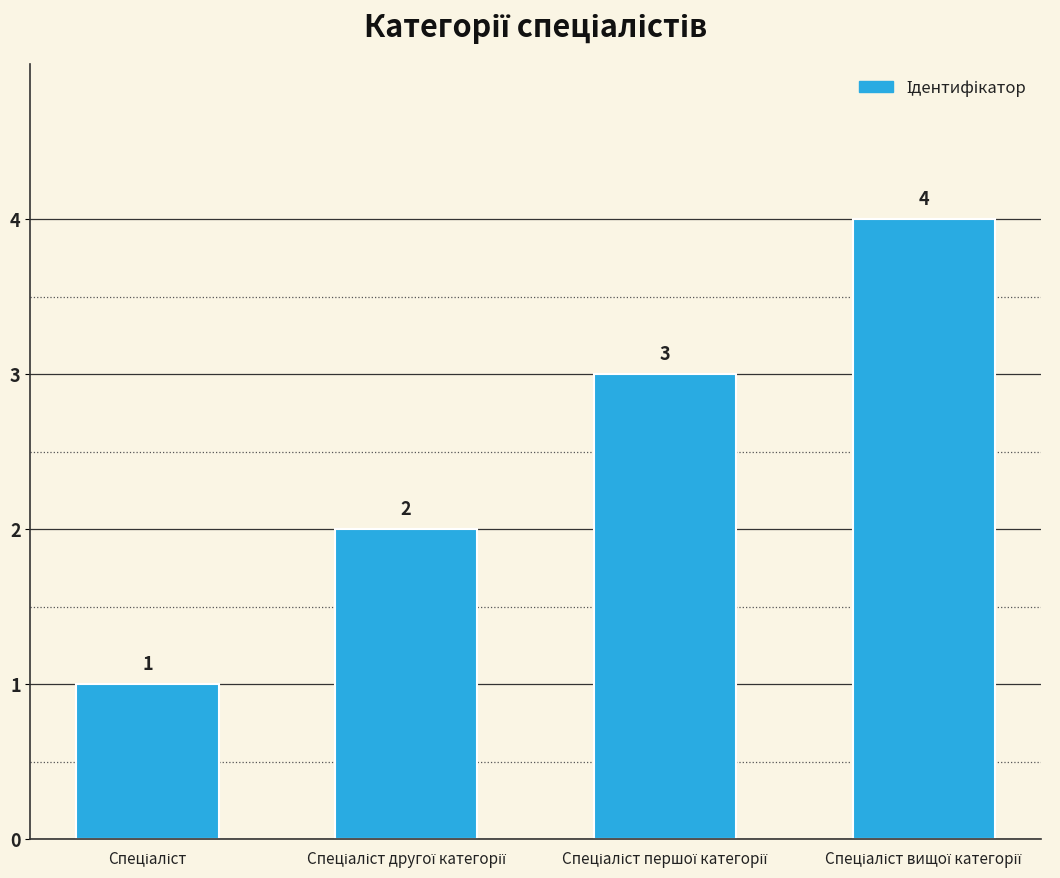

Count the values in the range 2 to 4.

3